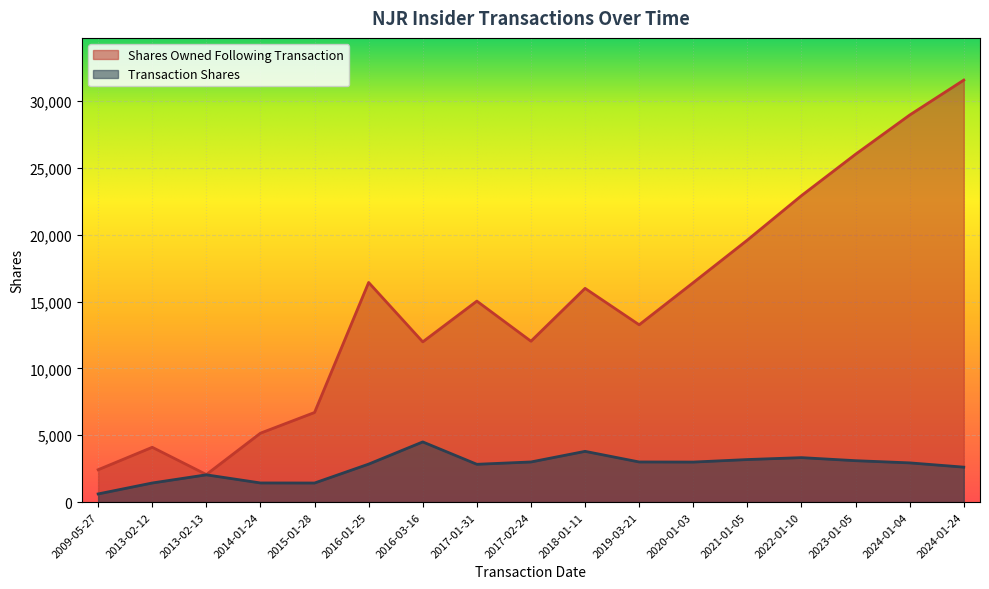

What is the label of the 10th point from the left?

2018-01-11